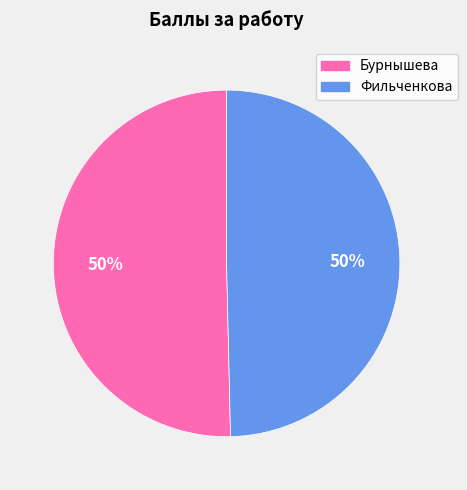

Is it true that Бурнышева is 38% of the pie?

False